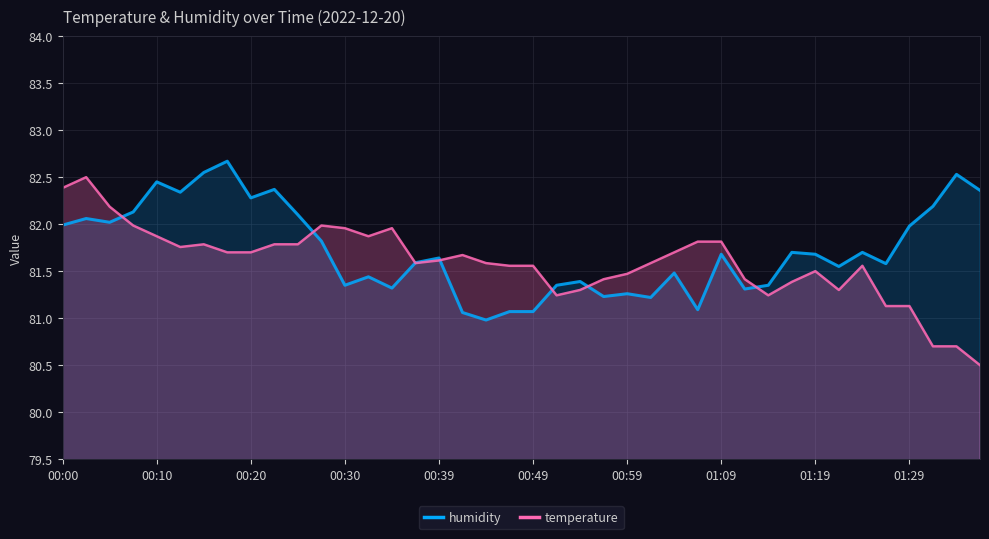

At which category does humidity reach its first local peak?

00:03